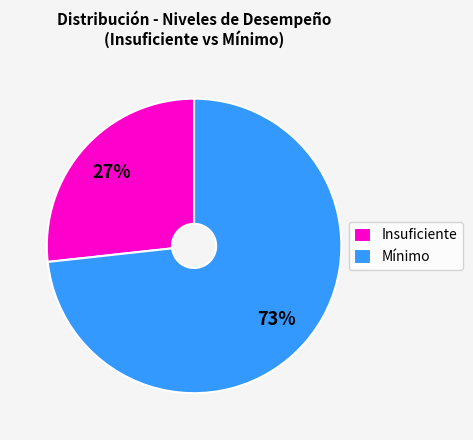

True or false: Mínimo accounts for 73% of the total.

True